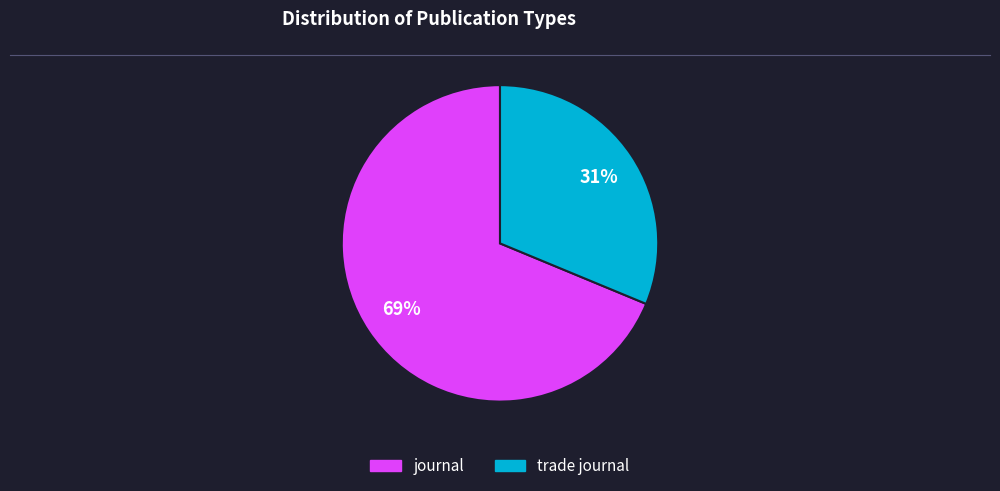

Rank the categories by value from highest to lowest.

journal, trade journal